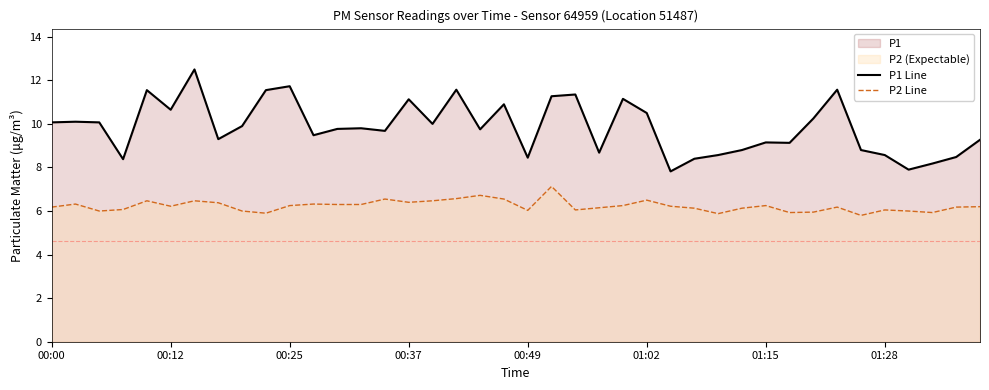

Rank the series at 18 from lowest to highest value.

P2 Line, P1 Line